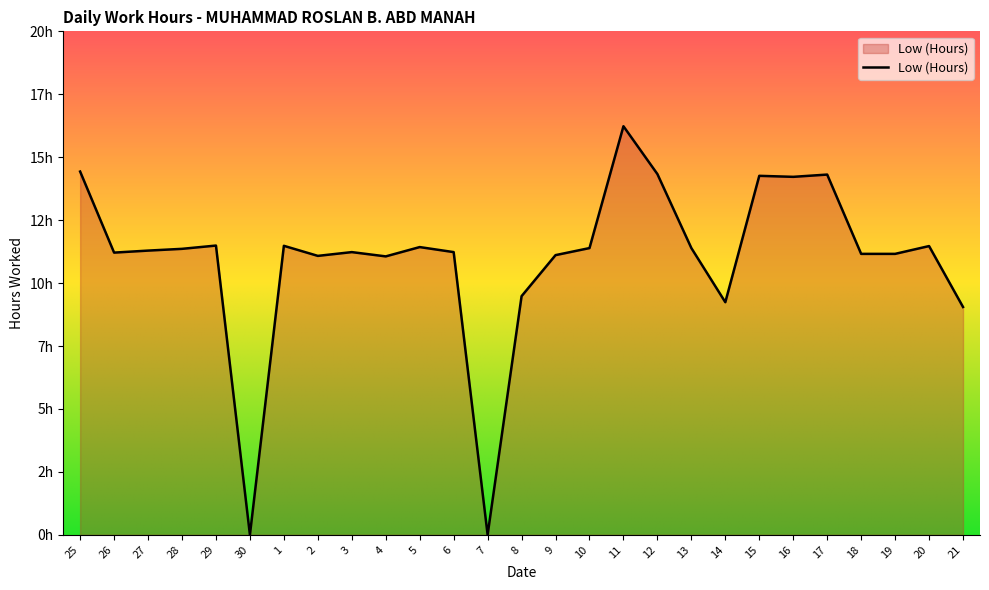

What is the maximum value shown in the chart?

16.2